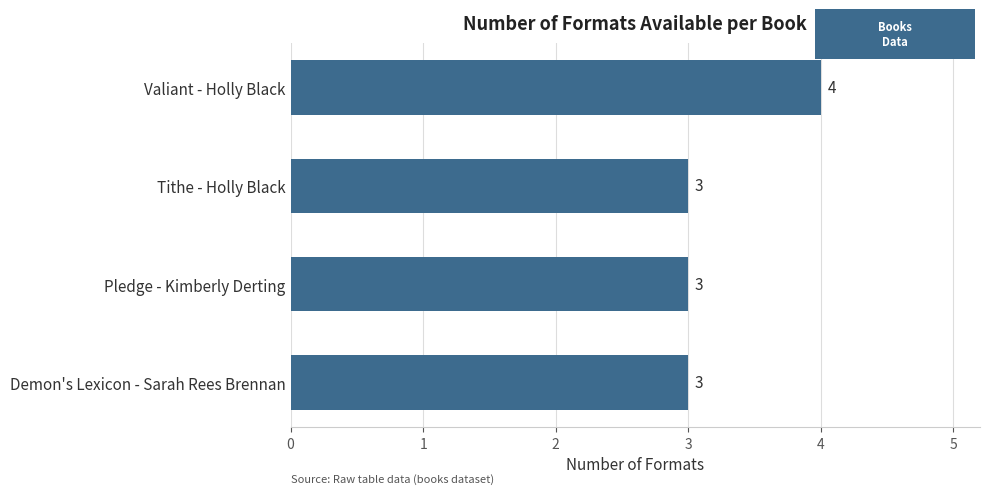

How many categories are shown in the chart?

4